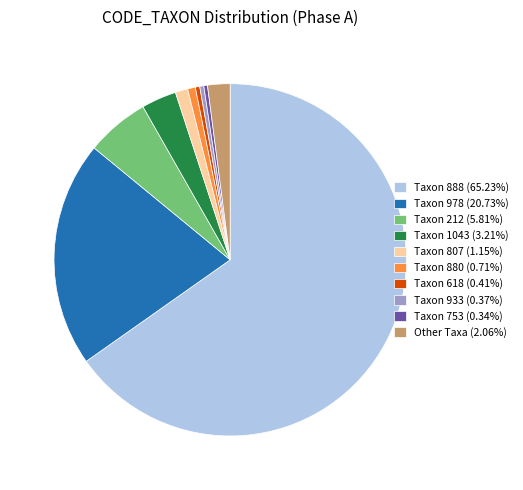

Is there any slice that represents more than half of the pie?

Yes